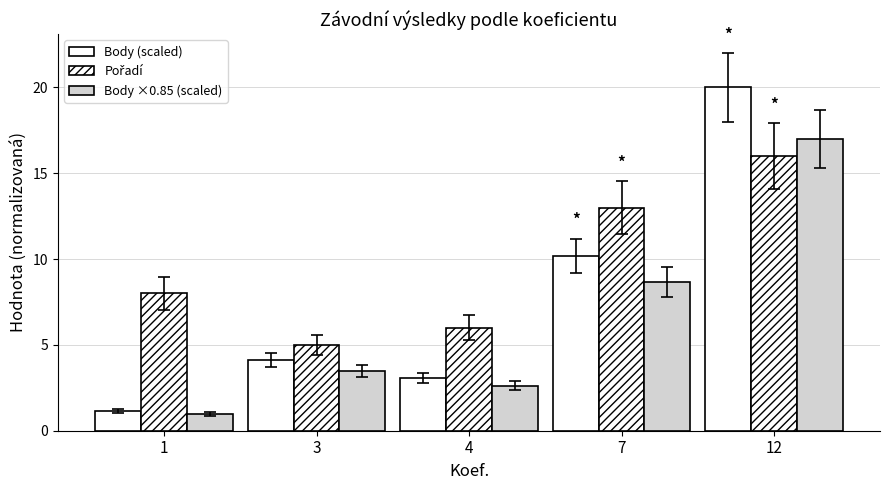

How many bars are there in total?

15